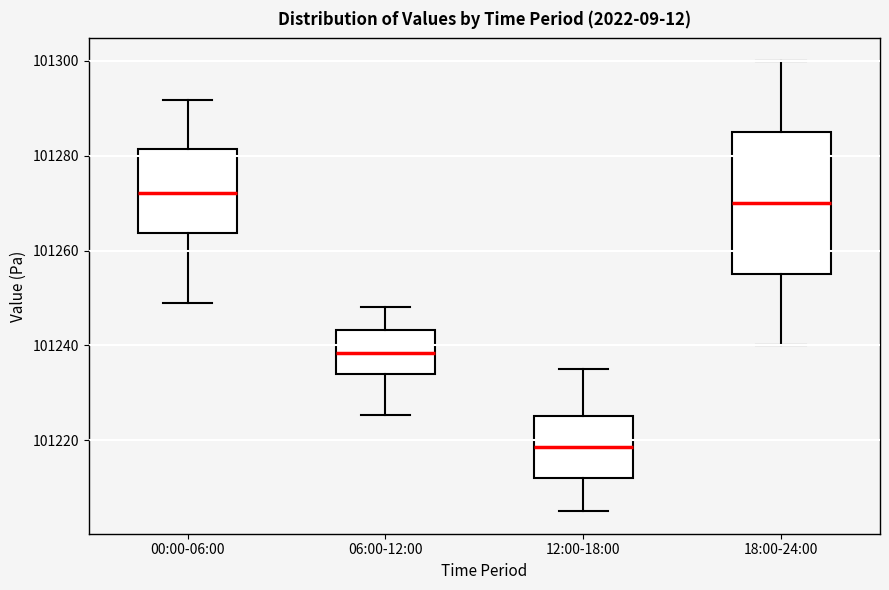

Reading left to right, read every box against the y-axis: the position of its median line, the range the box covers, and the ends of its whiskers. The values are not printed on the chart, so give them approximately, as read against the axis.

00:00-06:00: median 101272, box 101264 to 101282, whiskers 101248 to 101292
06:00-12:00: median 101238, box 101234 to 101244, whiskers 101226 to 101248
12:00-18:00: median 101218, box 101212 to 101226, whiskers 101206 to 101236
18:00-24:00: median 101270, box 101256 to 101286, whiskers 101240 to 101300